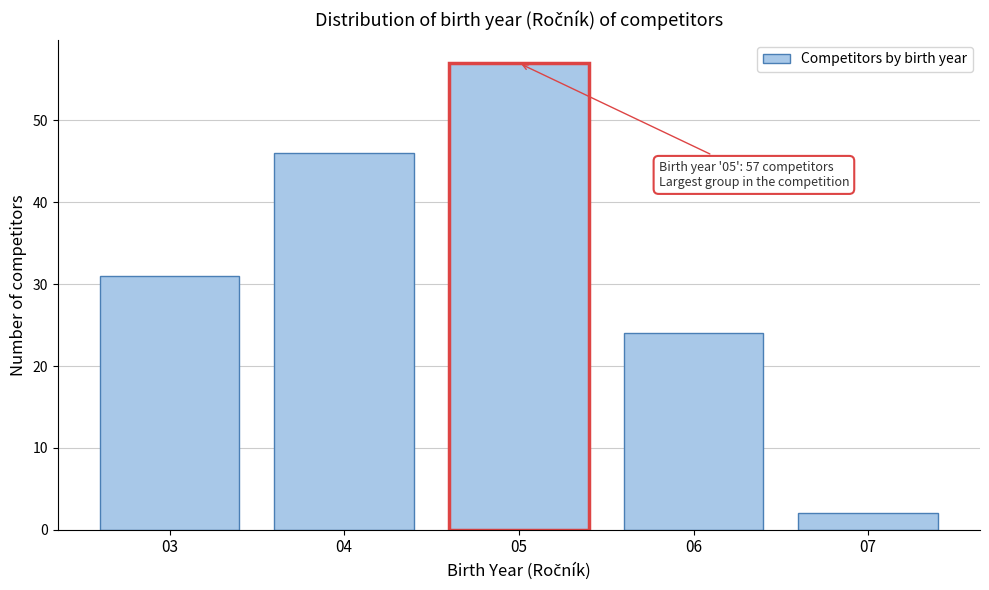

Reading left to right, transcribe all the data shown in this chart.

03=31	04=46	05=57	06=24	07=2